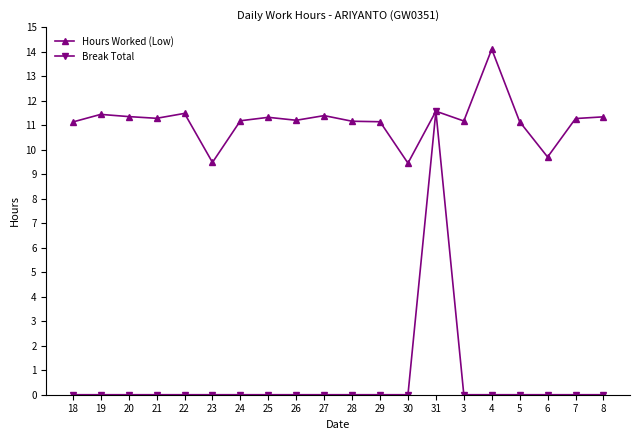

True or false: Hours Worked (Low) has a value of 20.2 at 7.

False